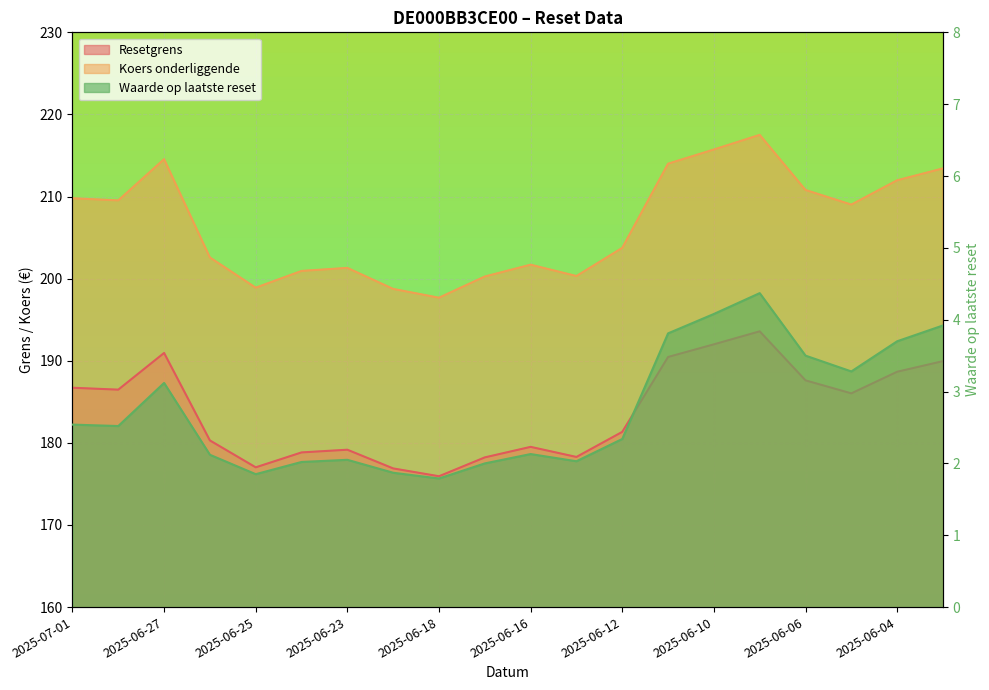

What position from the left is 2025-06-05?

18